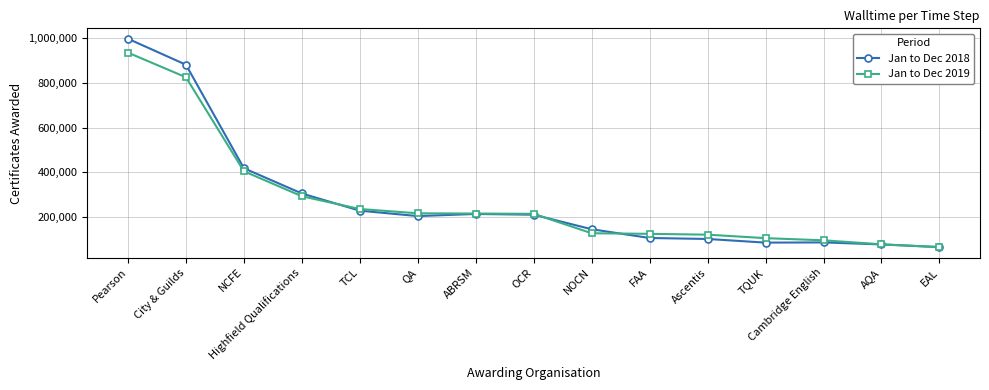

In Jan to Dec 2018, how many points are higher than both neighbors (excluding endpoints)?

2